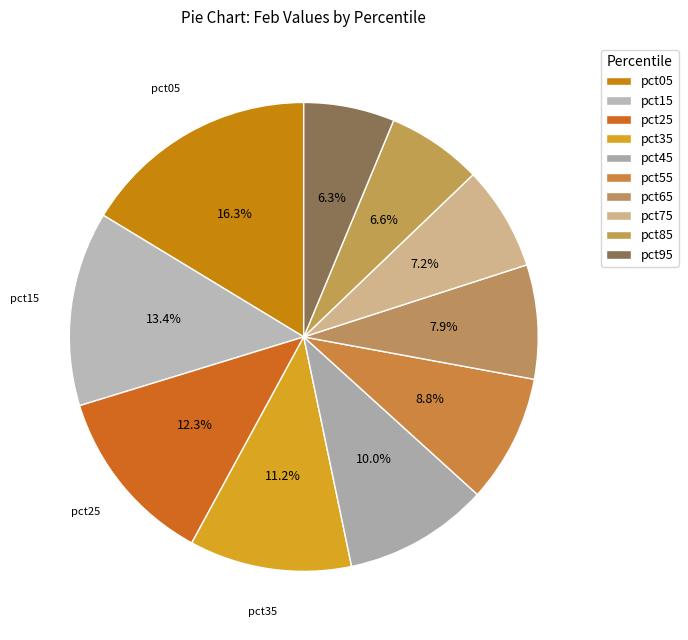

Rank the categories by value from highest to lowest.

pct05, pct15, pct25, pct35, pct45, pct55, pct65, pct75, pct85, pct95